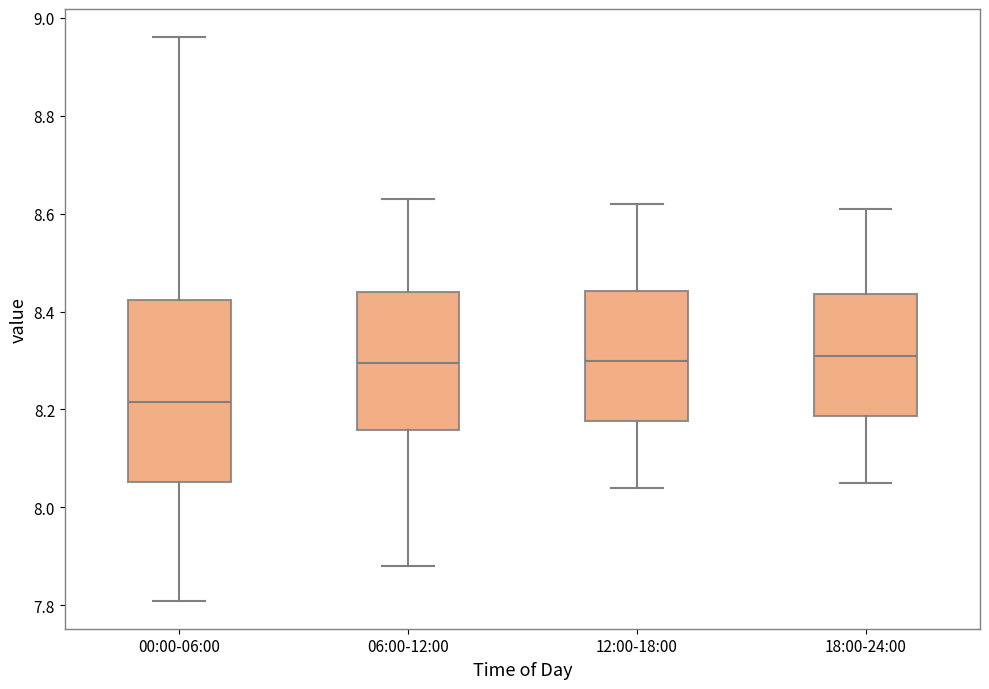

Where is the upper edge of the box for 00:00-06:00 on the y-axis? The values are not printed on the chart, so give them approximately, as read against the axis.

8.42